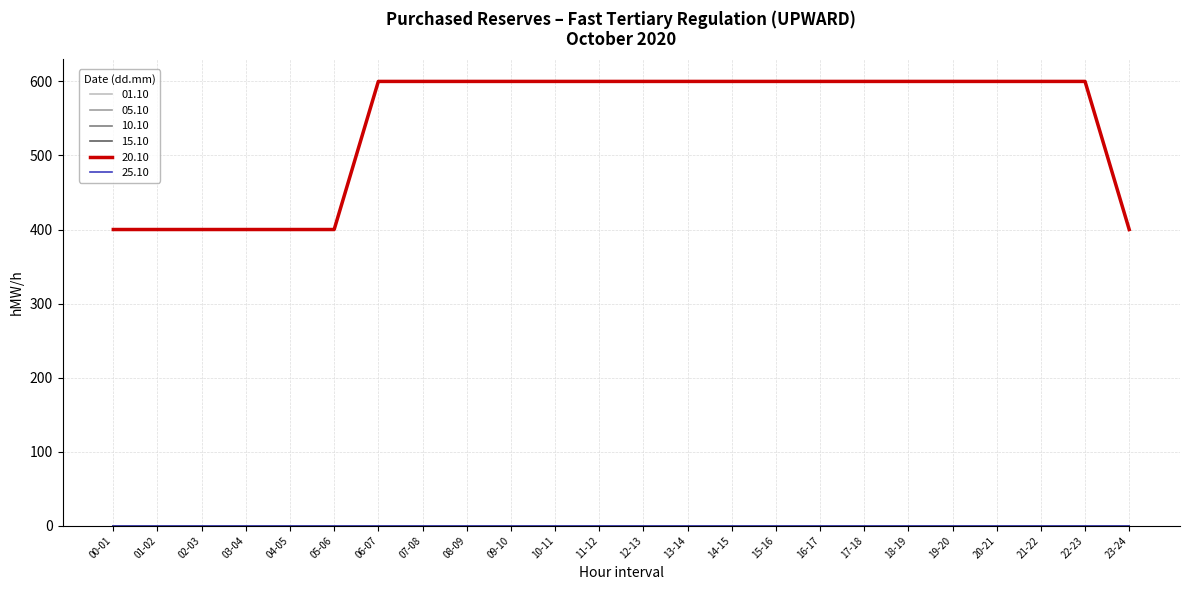

The value of 15.10 at 23-24 is 0. True or false?

True